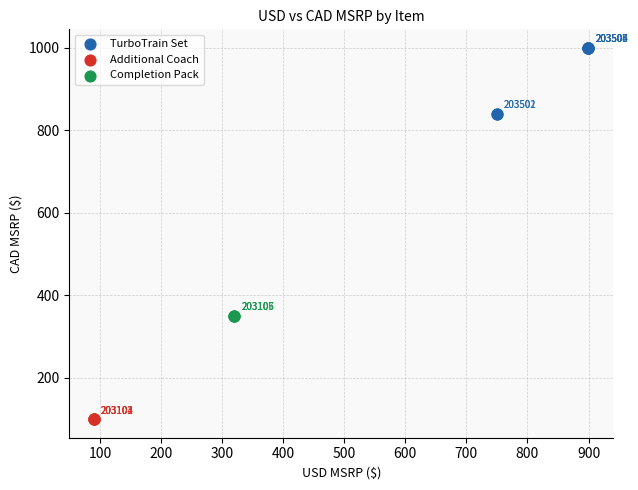

Which series contains the highest Y value?

TurboTrain Set